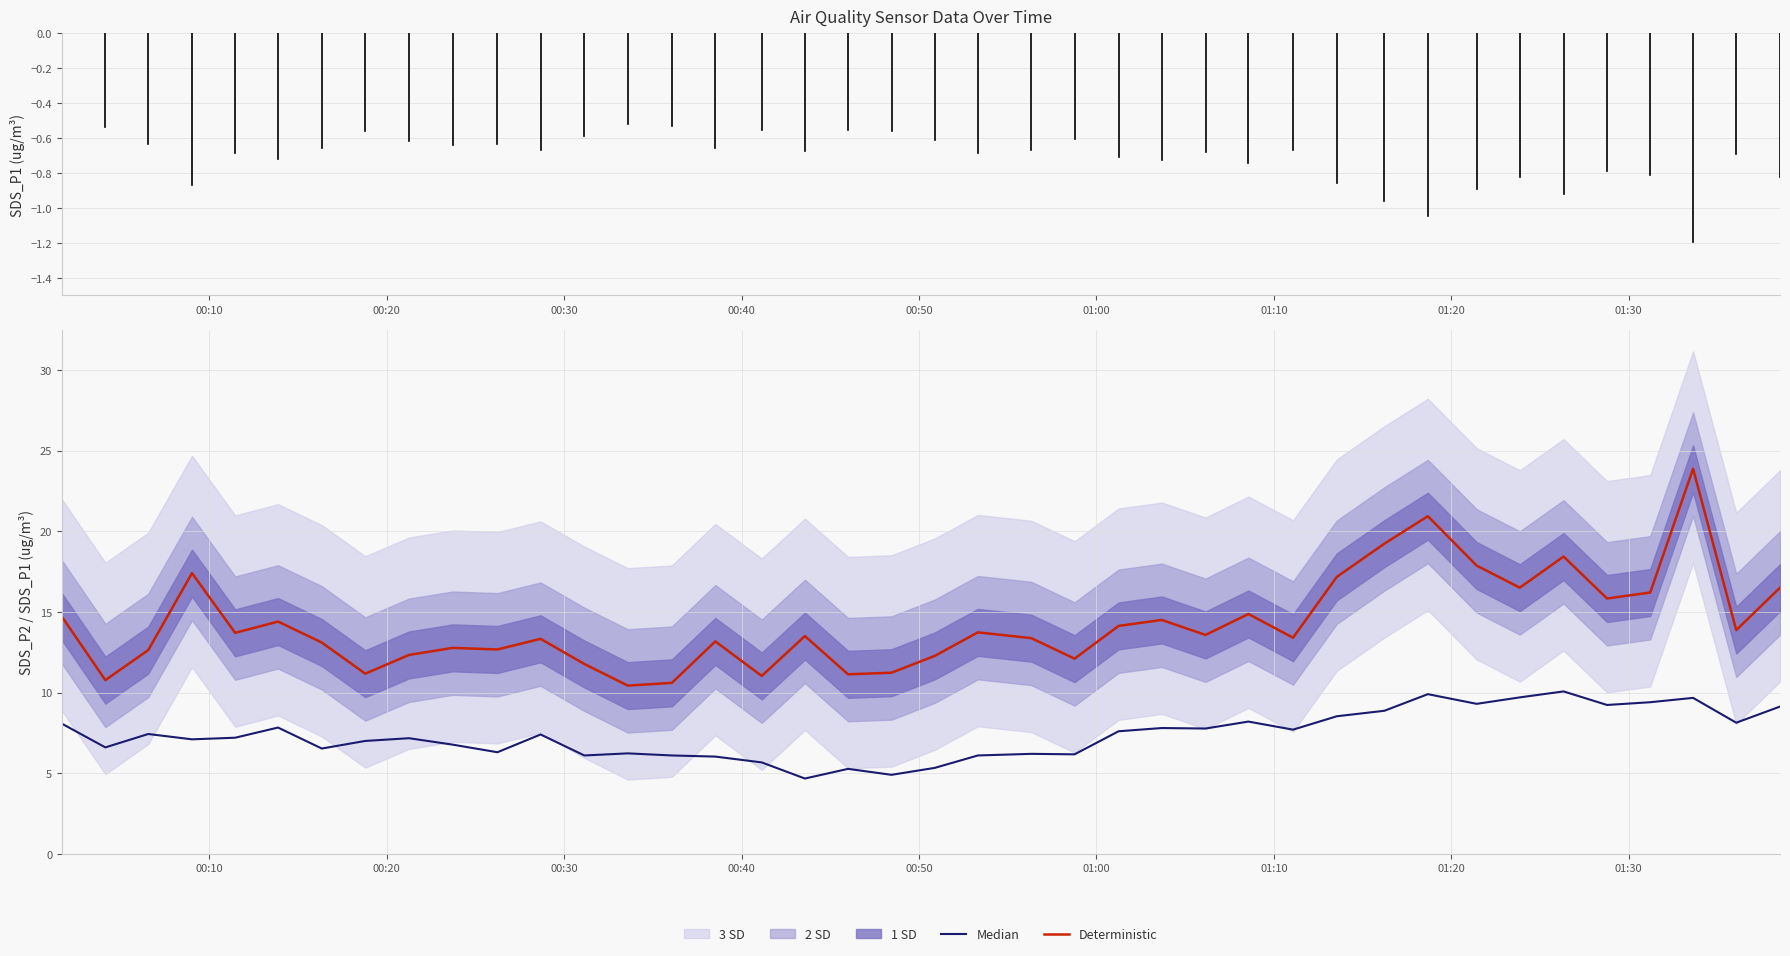

At how many categories does at least one series exceed 8?

40